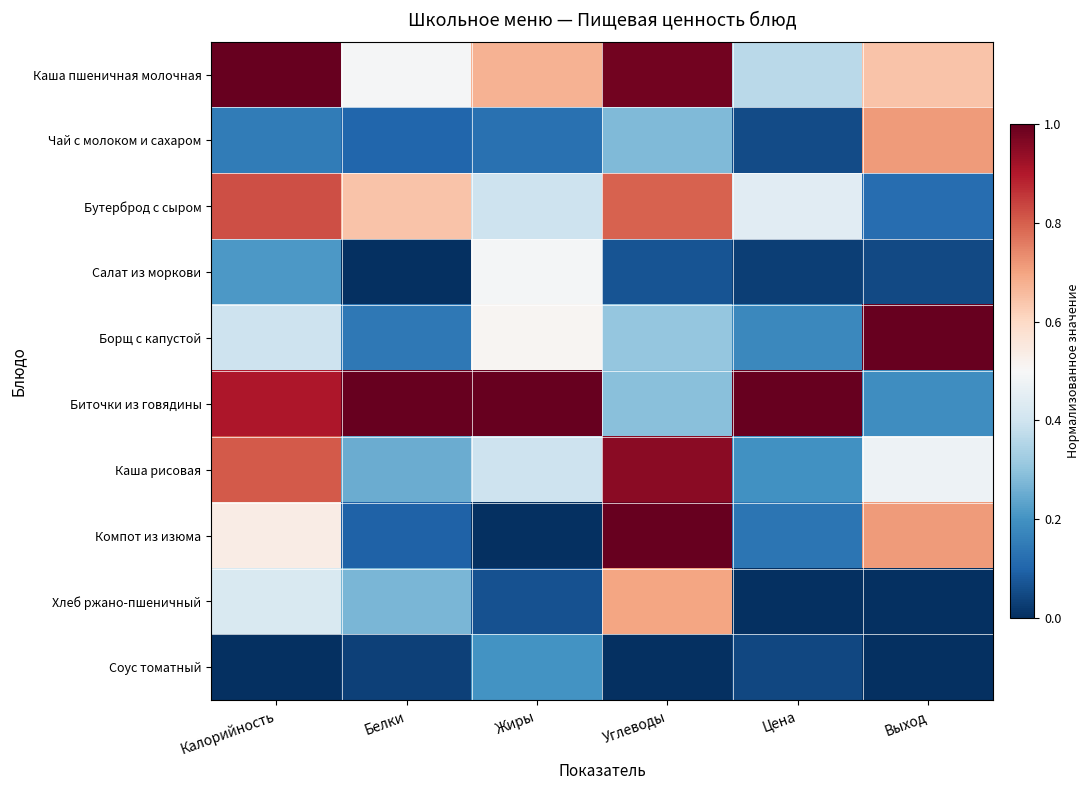

Count the number of categories in the chart.

6